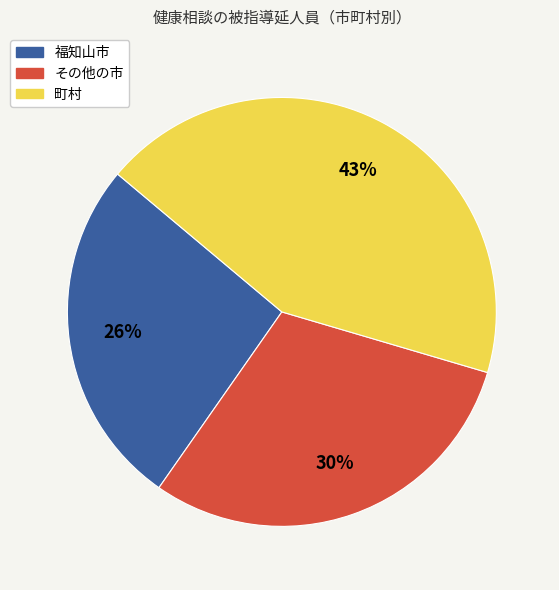

To the nearest percent, what is the difference between the largest and smallest slice percentages?

17%